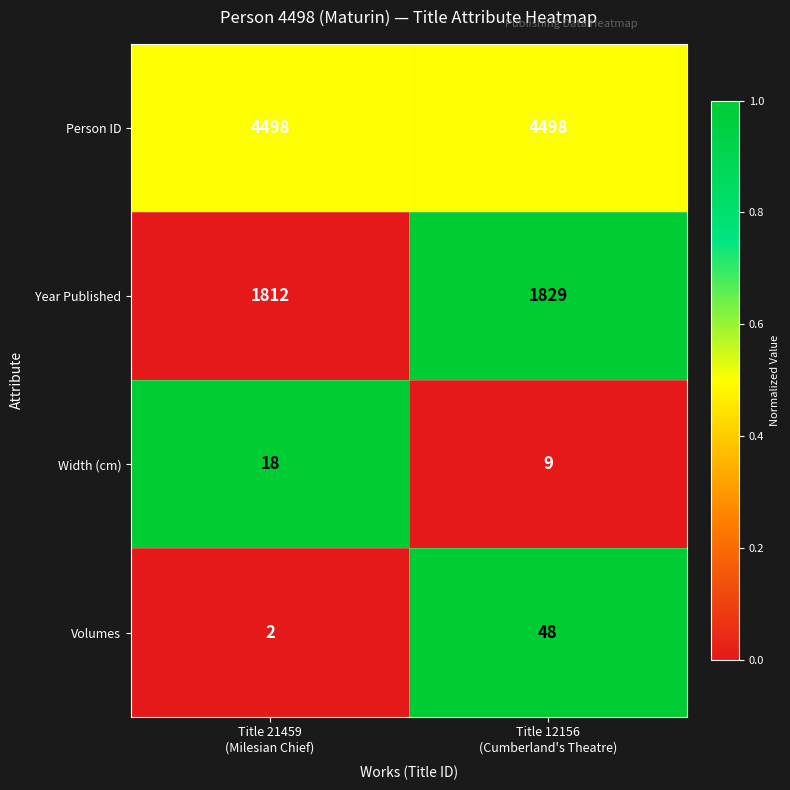

Reading left to right, transcribe all the data shown in this chart.

Person ID: 4498	4498
Year Published: 1812	1829
Width (cm): 18	9
Volumes: 2	48